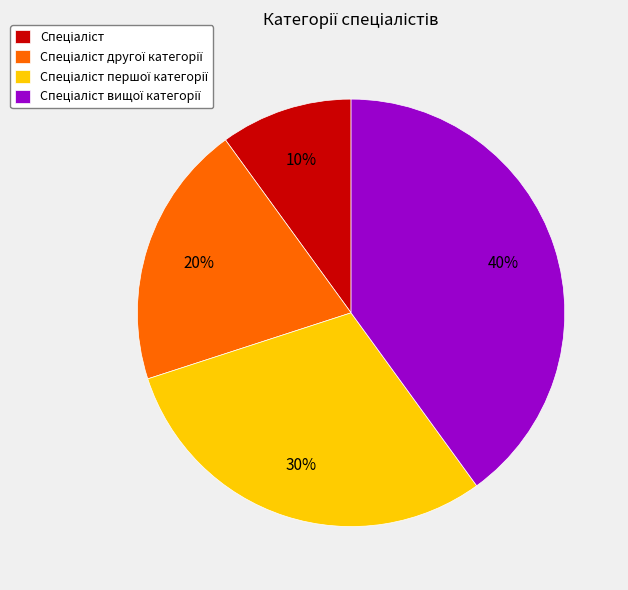

To the nearest percent, what is the average slice percentage?

25%